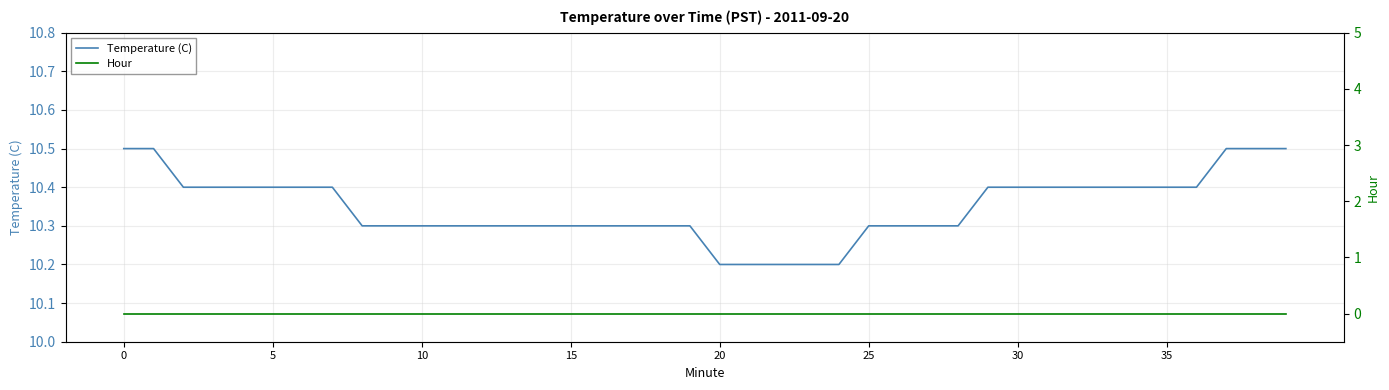

Count the number of categories in the chart.

40